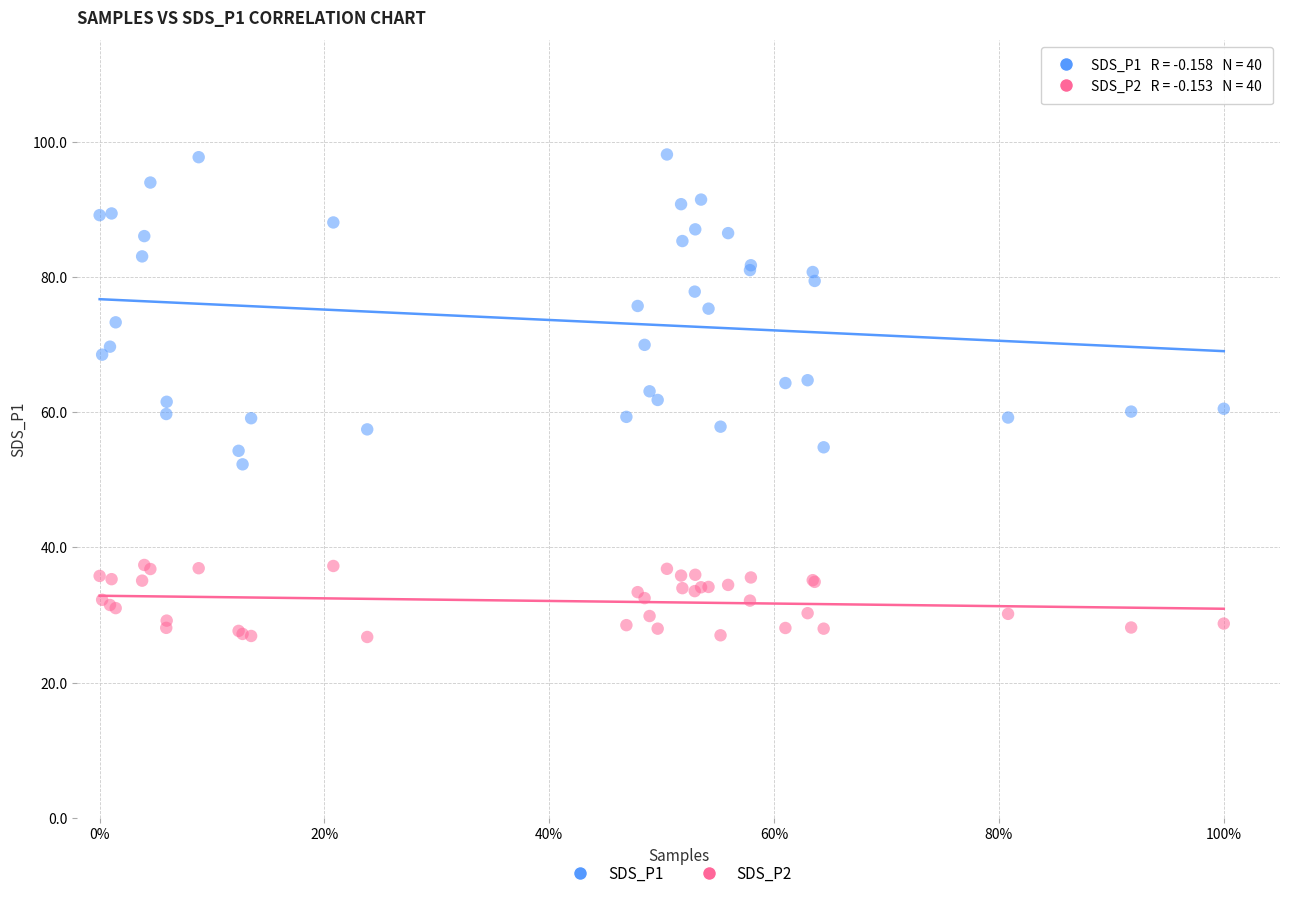

Which series contains the lowest Y value?

SDS_P2